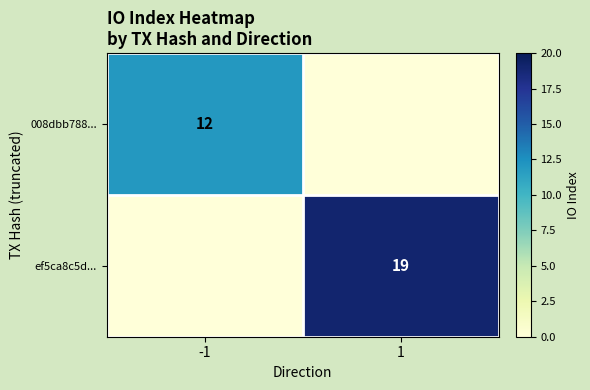

How many data points does each series have?

2